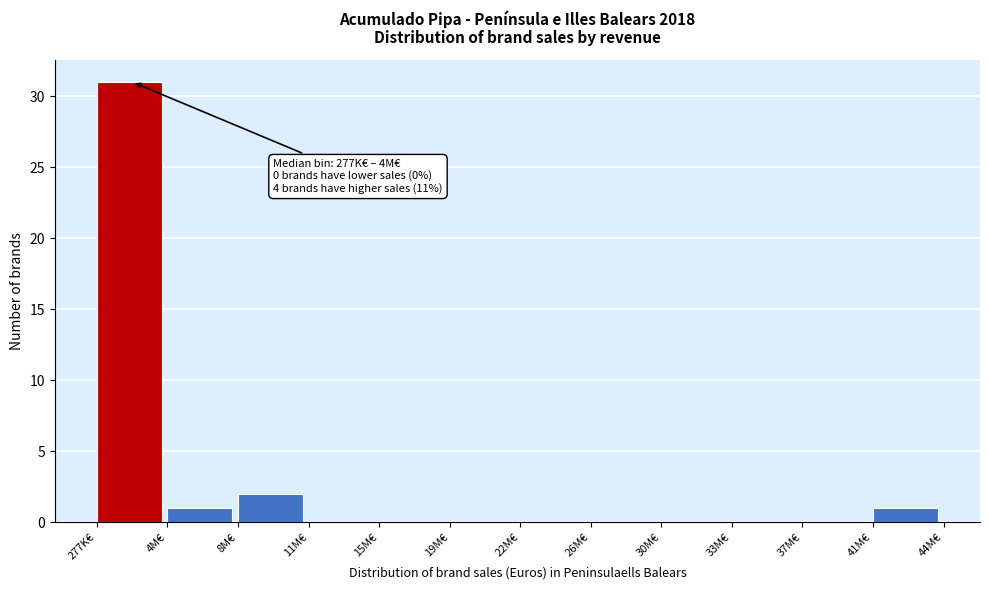

Reading left to right, transcribe all the data shown in this chart.

277K€=31	4M€=1	8M€=2	11M€=0	15M€=0	19M€=0	22M€=0	26M€=0	30M€=0	33M€=0	37M€=0	41M€=1